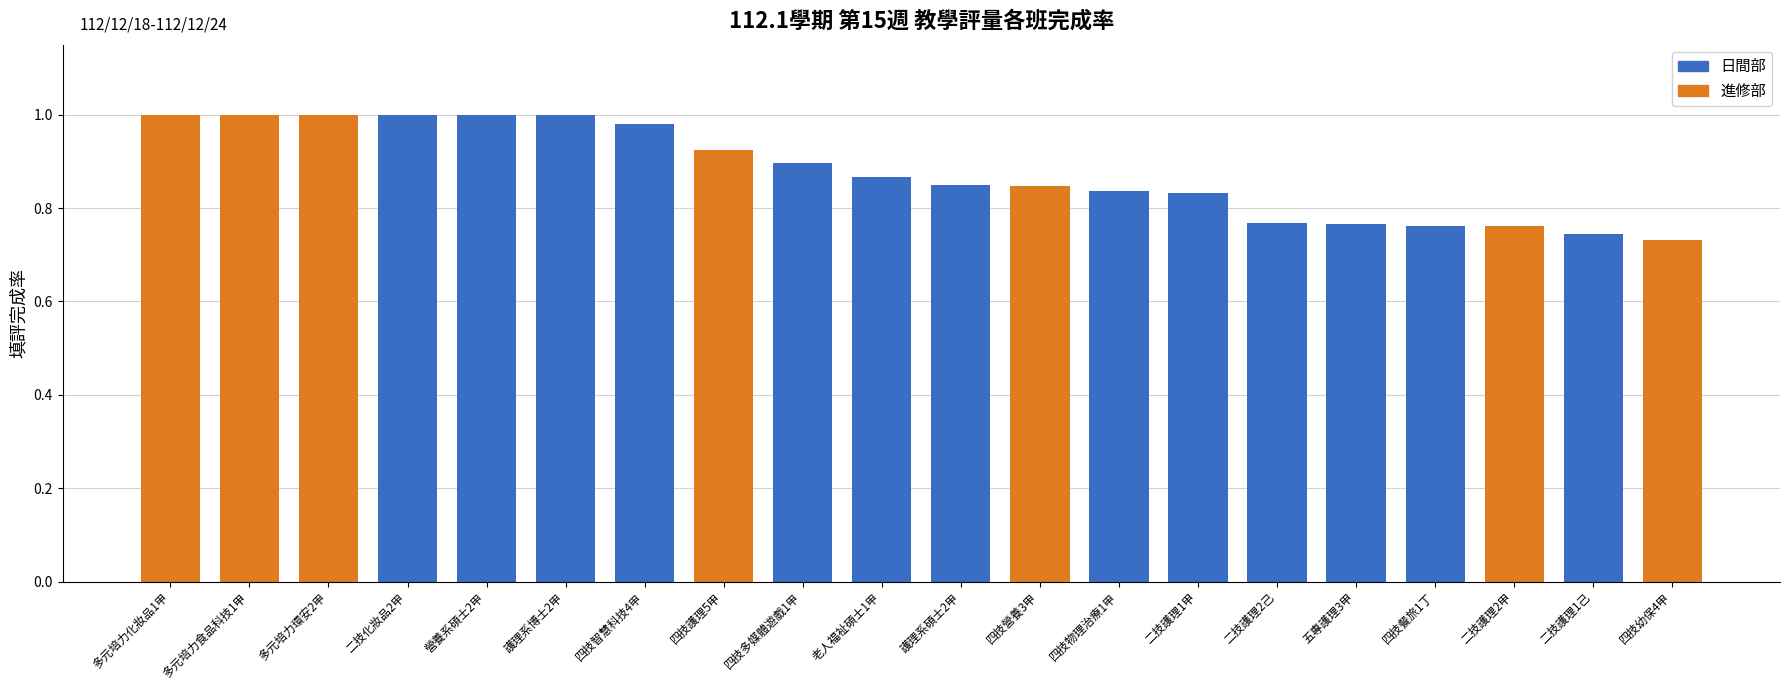

Is it true that the value at 多元培力環安2甲 is 1.4?

False